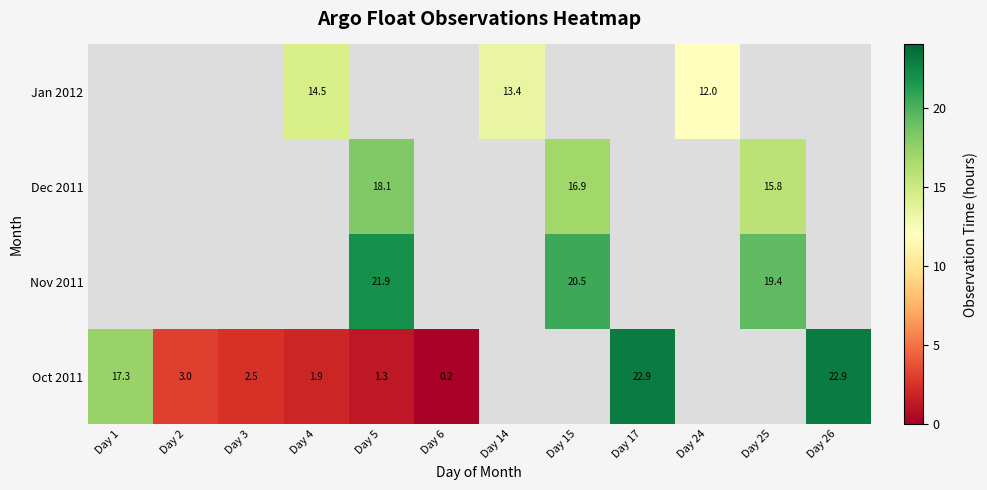

Is the value of Jan 2012 at Day 4 greater than the value of Nov 2011 at Day 5?

No